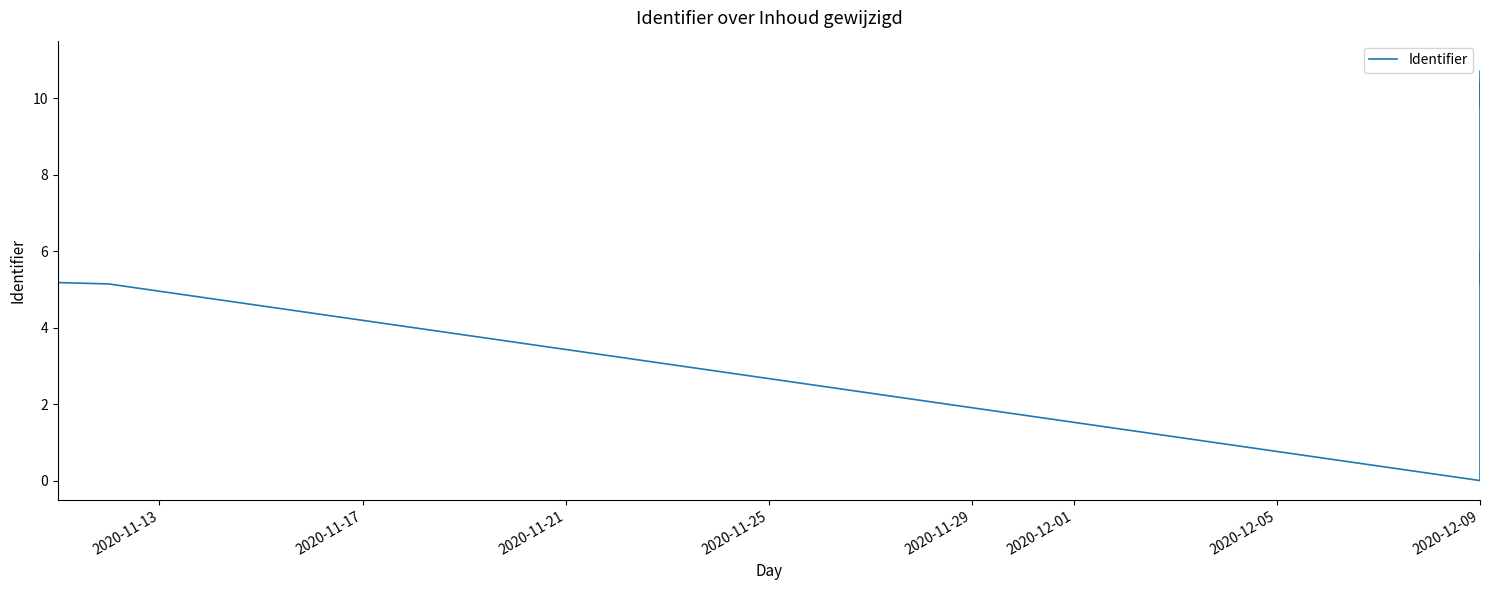

What is the sum of all values?

117.0